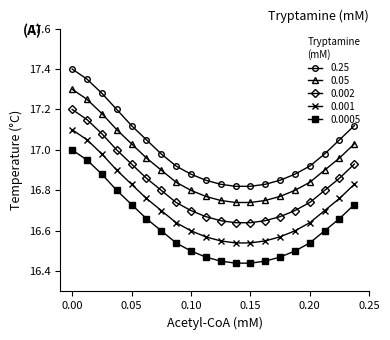

Rank the series by their average value, from lowest to highest.

0.0005, 0.001, 0.002, 0.05, 0.25